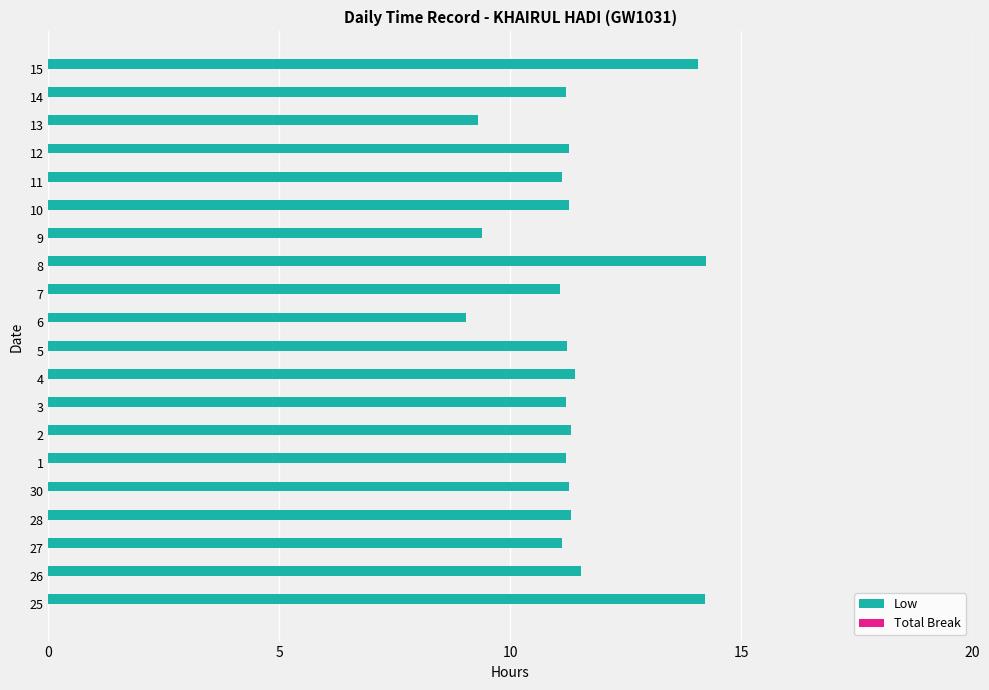

What is the difference between the second highest and minimum values?

5.2